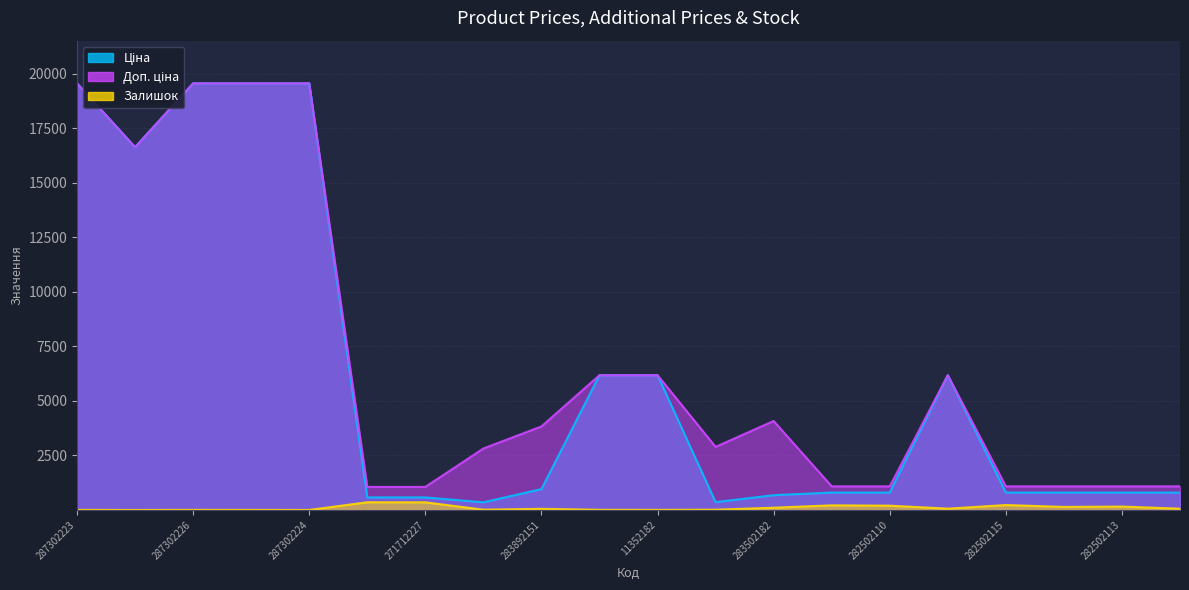

What is the average value of the Ціна series?

6088.3